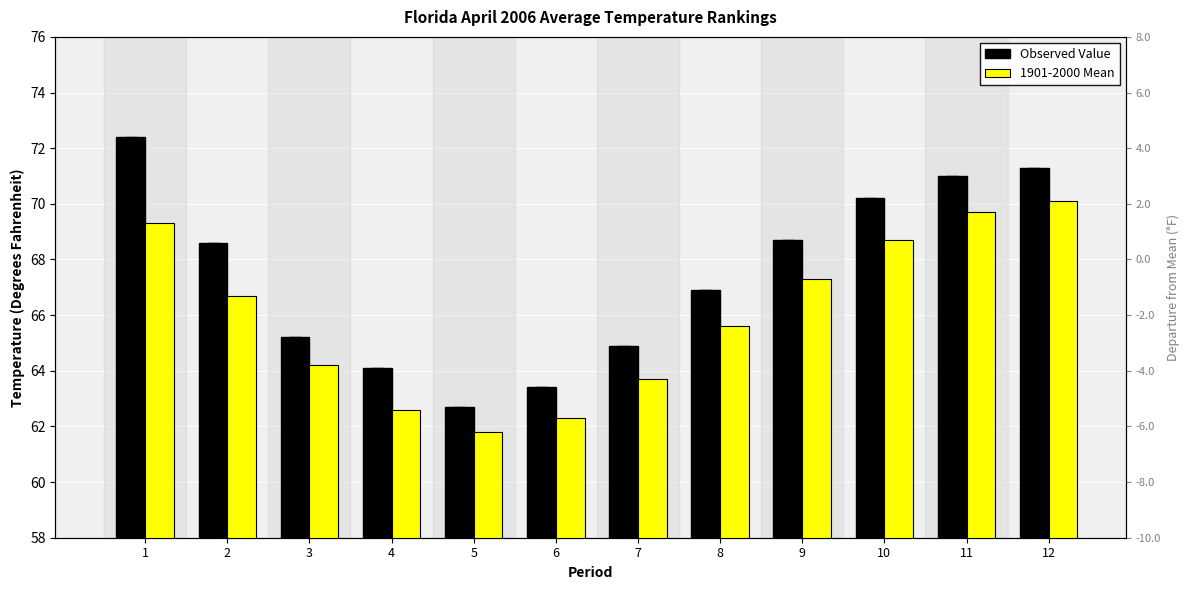

What is the sum of the 1901-2000 Mean values at 3 and 6?

126.5